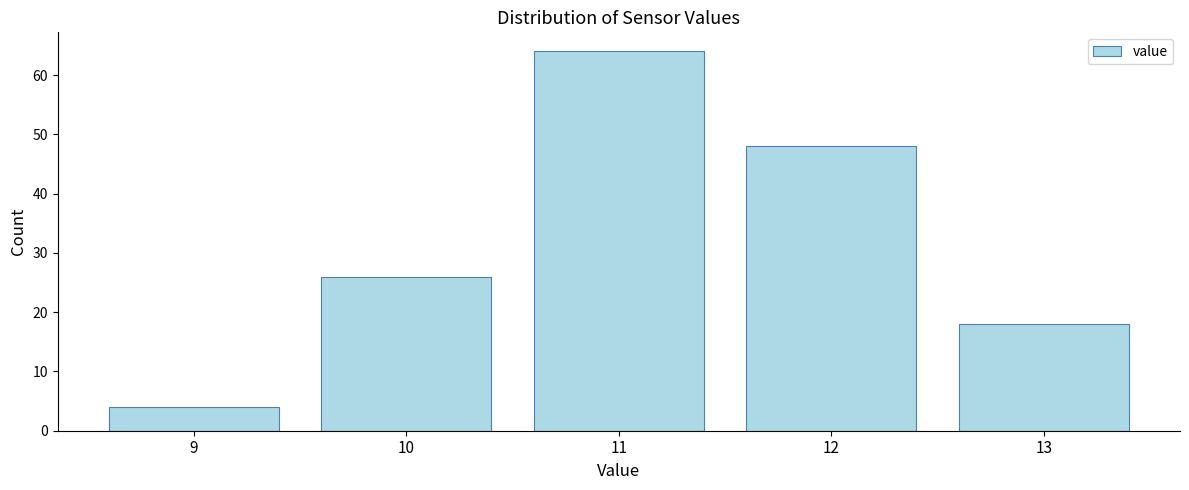

Reading right to left, transcribe all the data shown in this chart.

18	48	64	26	4